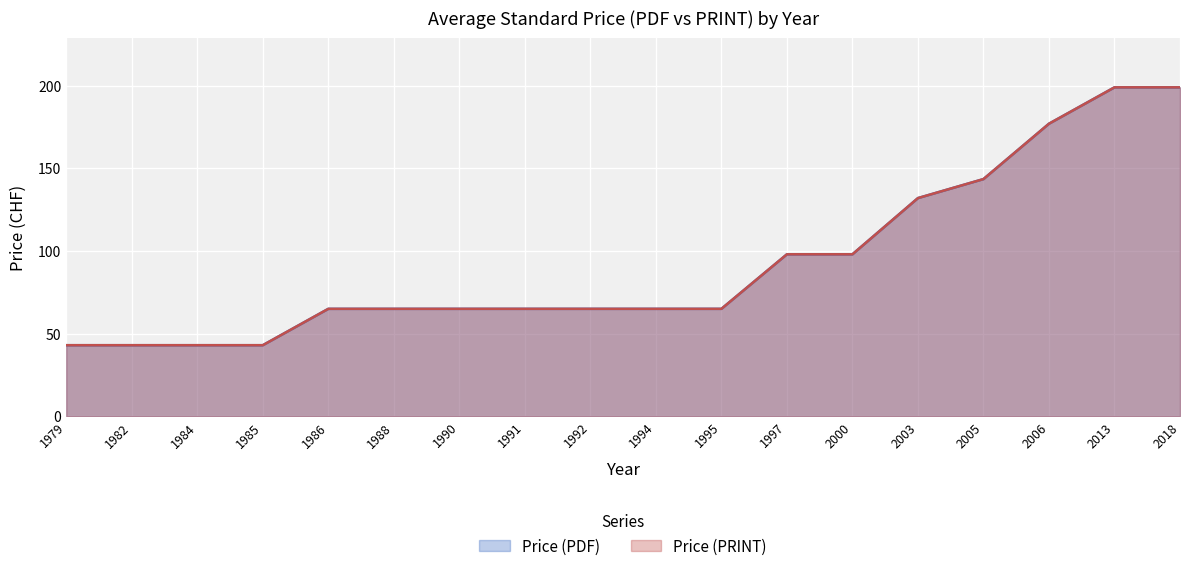

Which series has the widest spread of values?

Price (PDF)